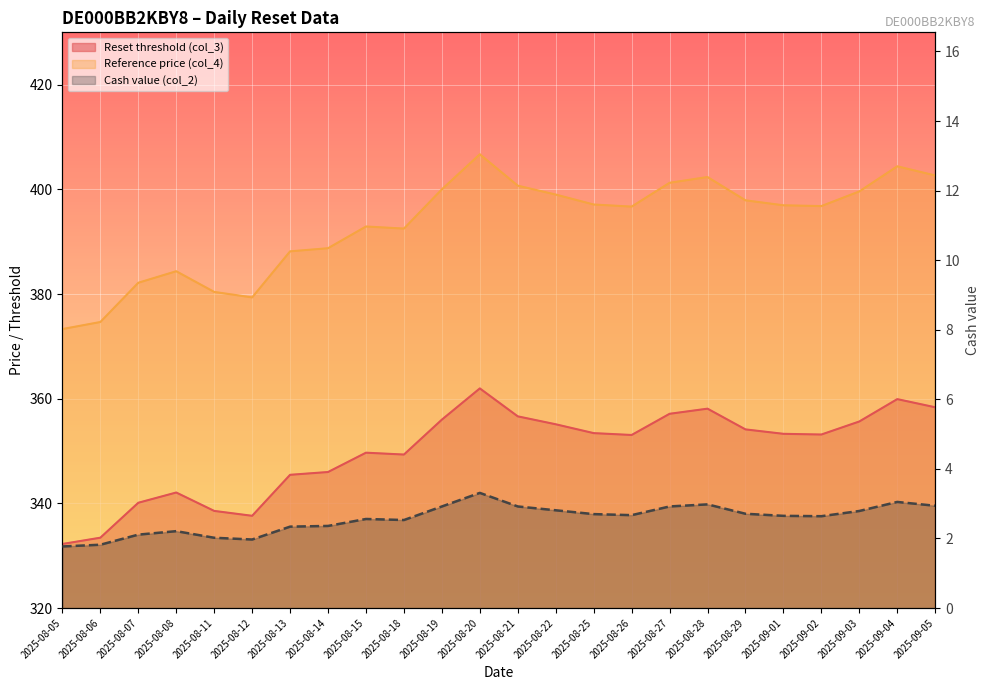

Is it true that the value at 2025-08-21 is 4.9?

False